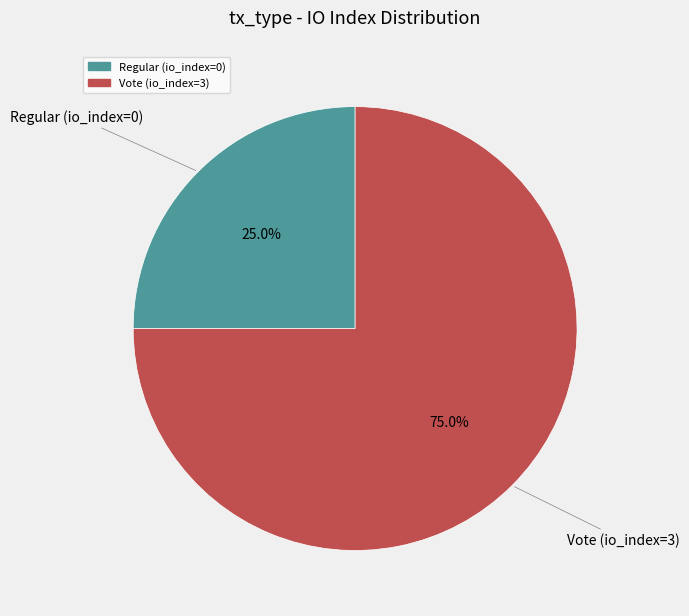

How many segments does this pie chart have?

2